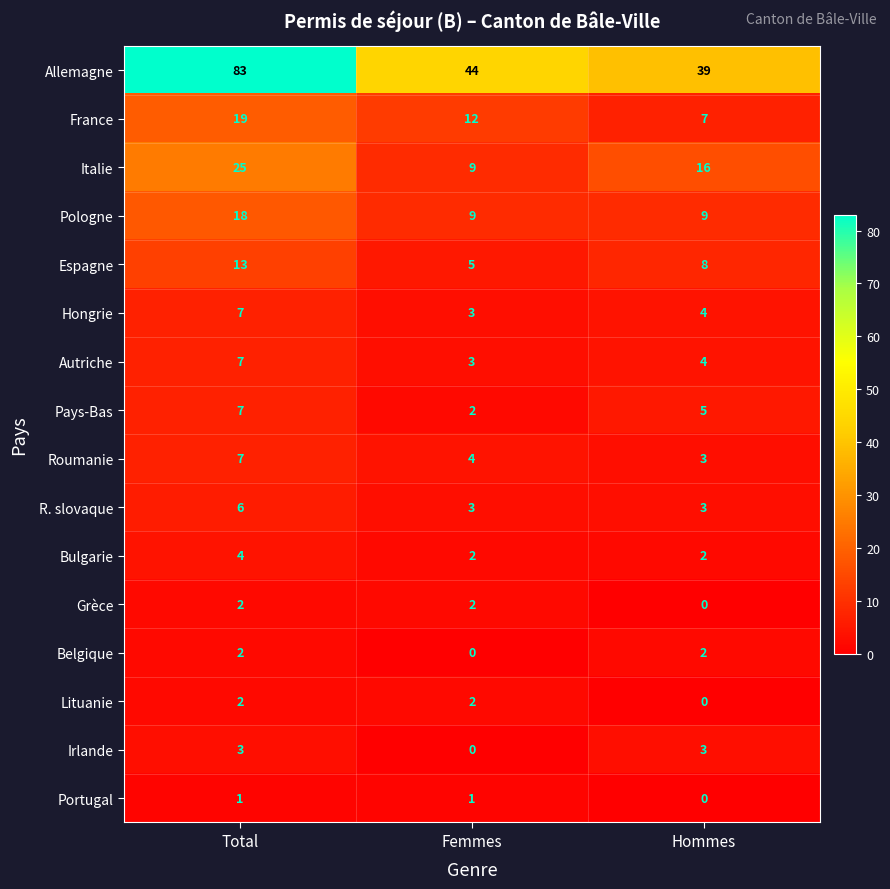

What is the highest value of the R. slovaque series?

6